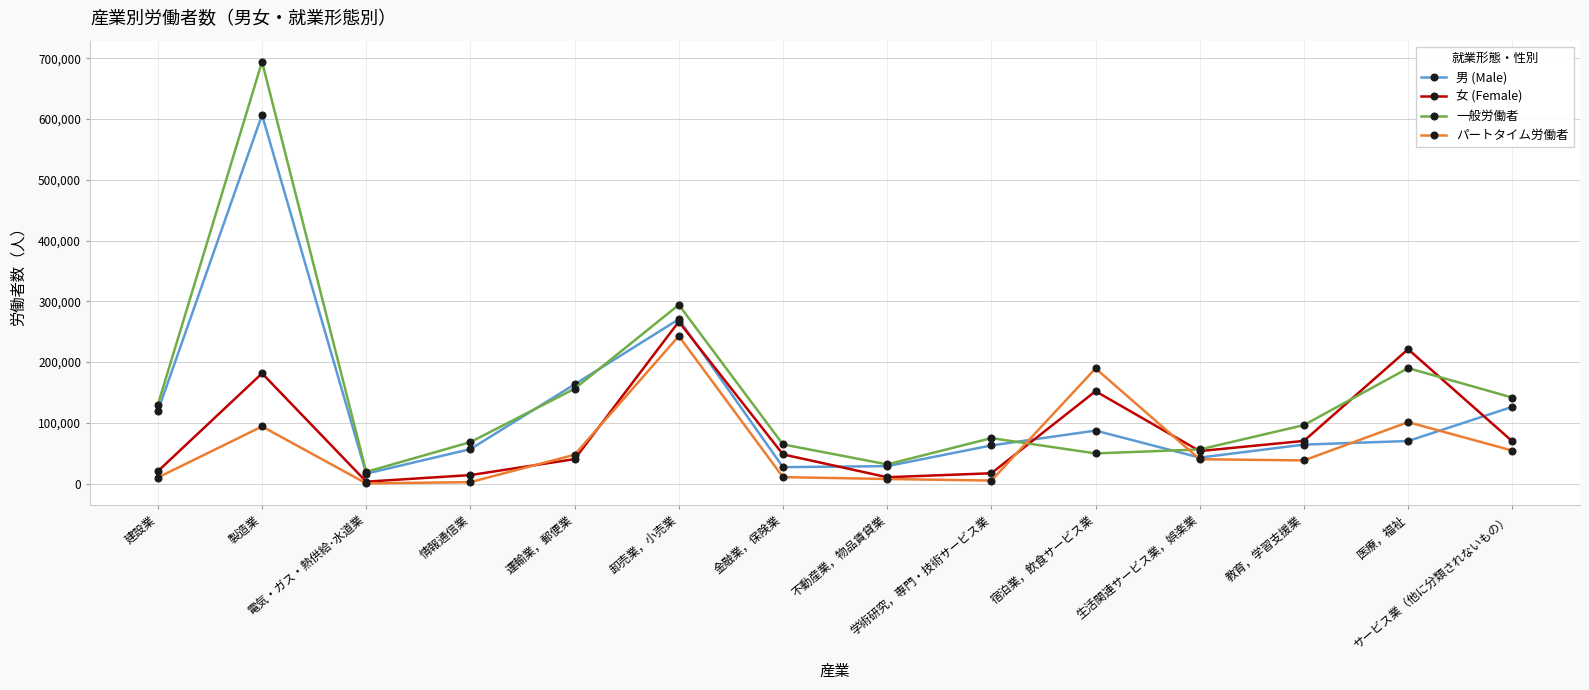

At how many categories does at least one series exceed 387534?

1